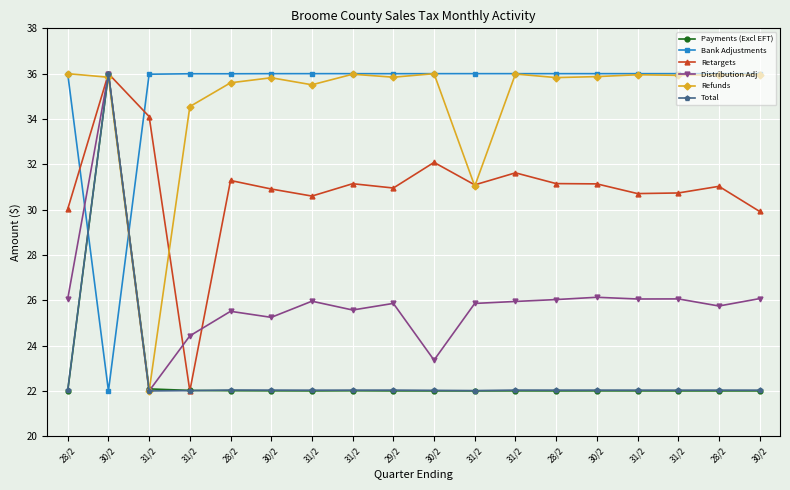

How many lines are shown in the chart?

6